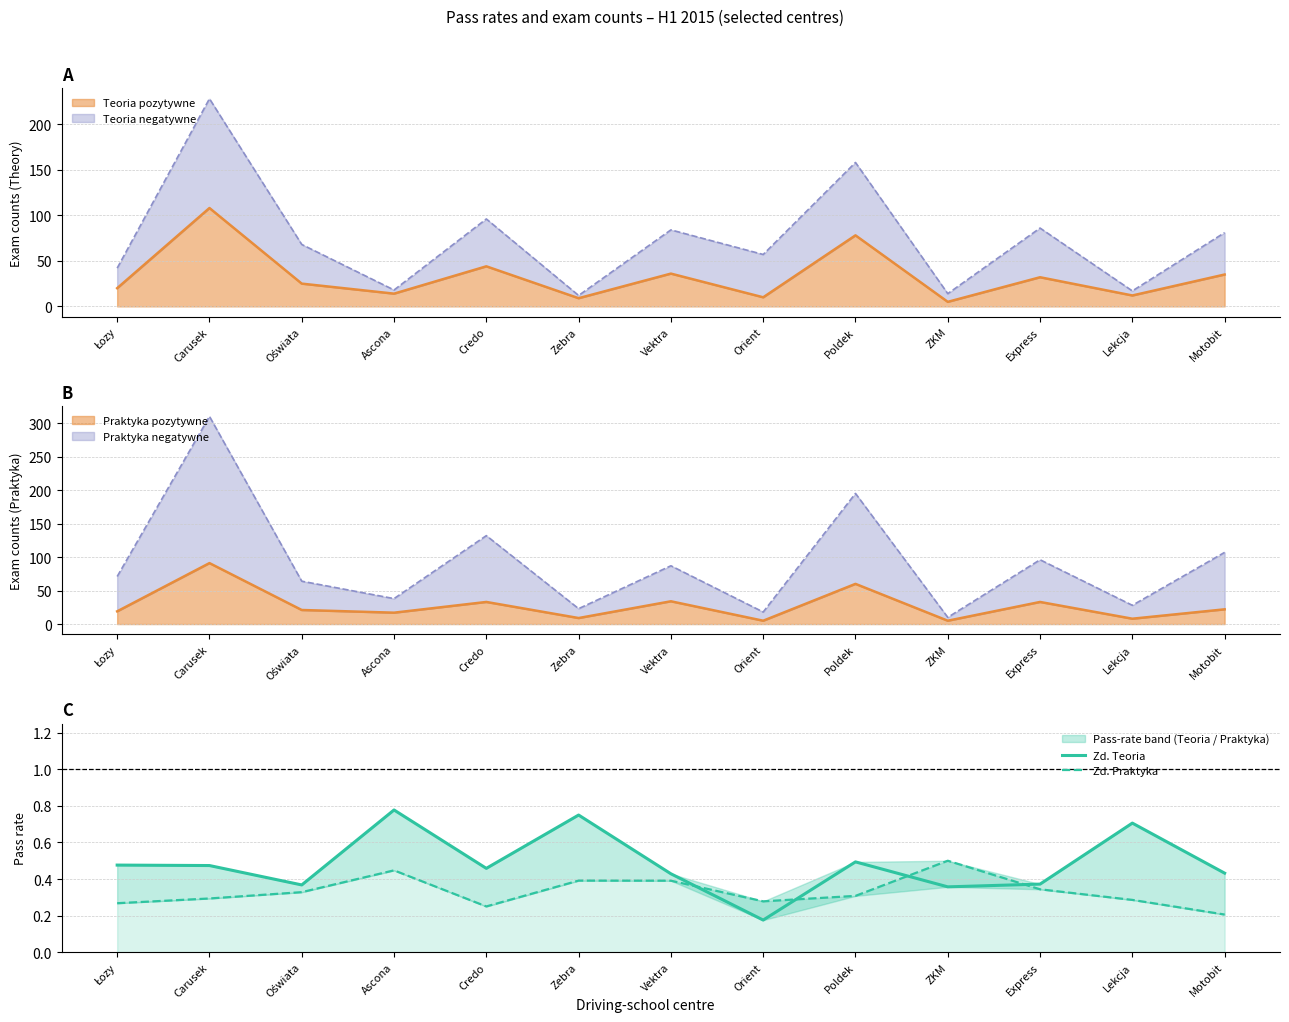

Which category has the highest value in the Zd. Teoria series?

Ascona